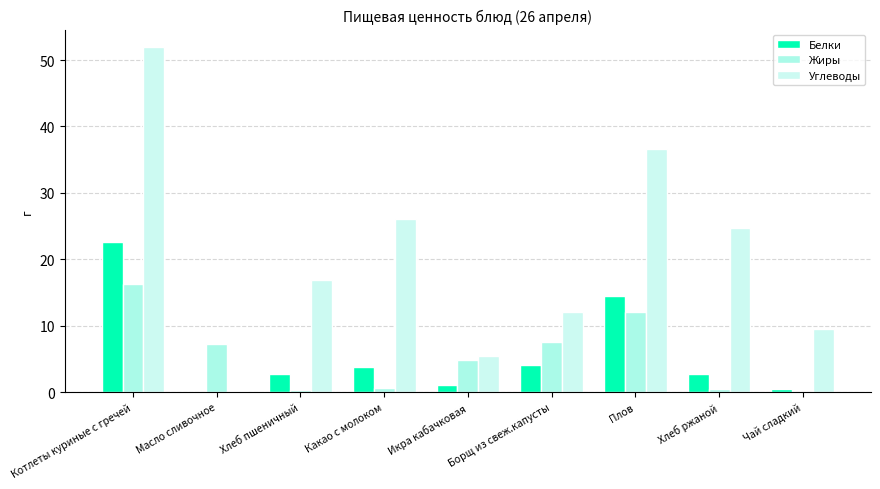

How many groups of bars are there?

9